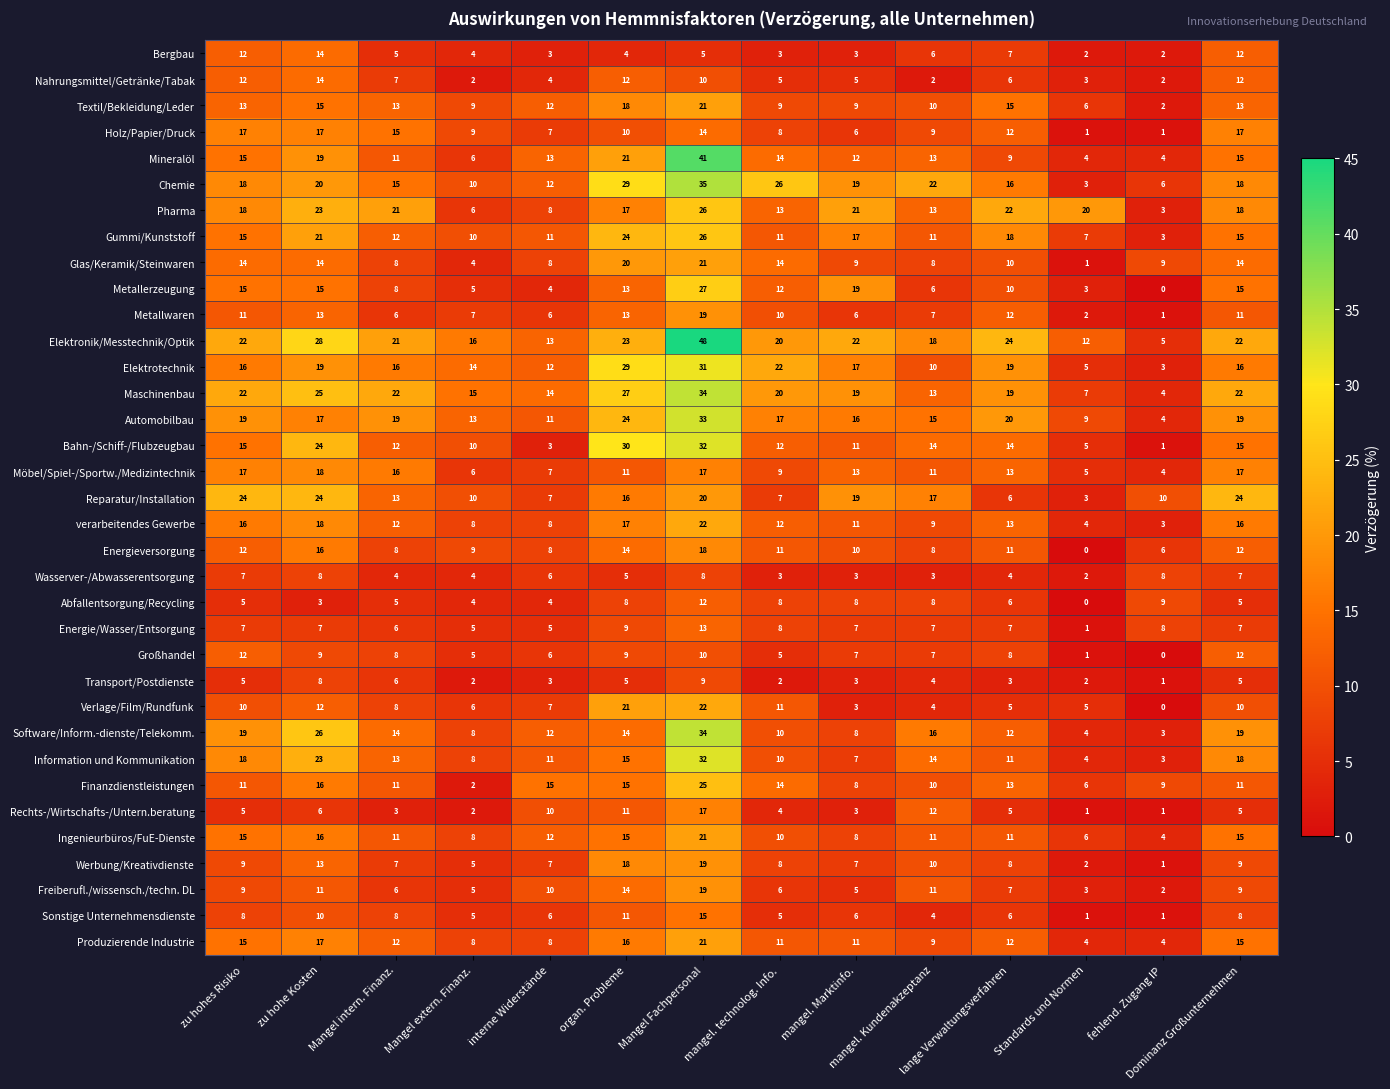

What is the sum of all Finanzdienstleistungen values?

166